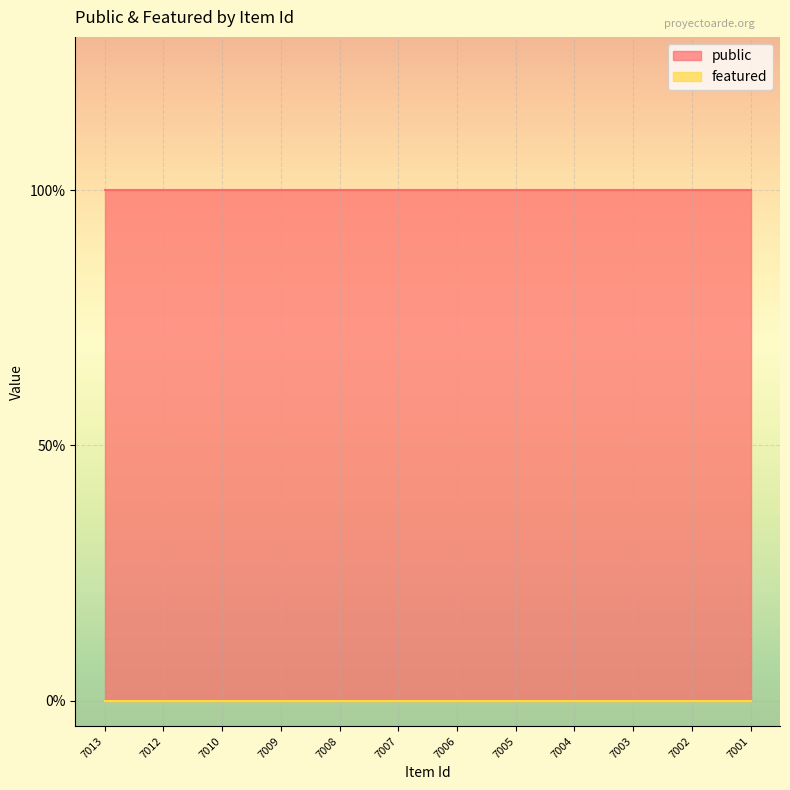

Count the number of categories in the chart.

12